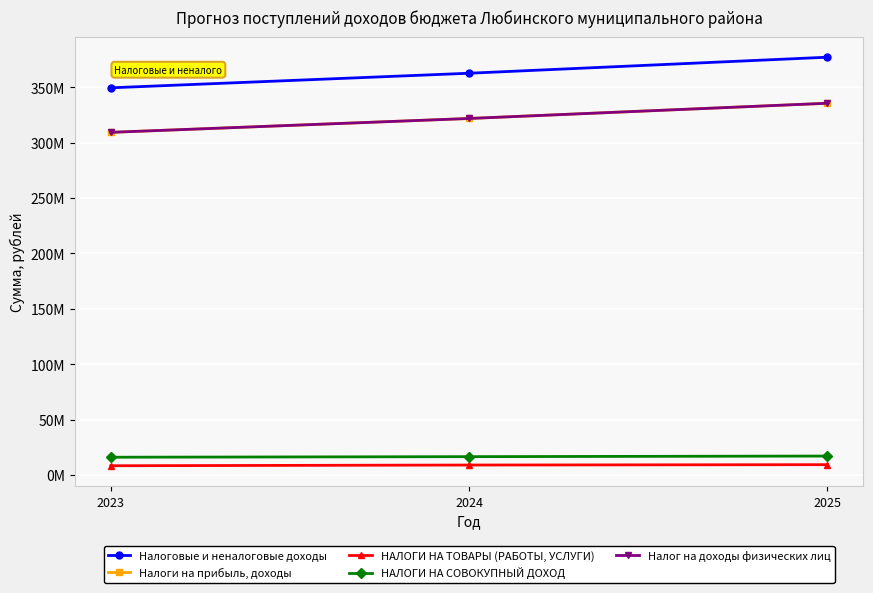

What is the approximate value of Налоговые и неналоговые доходы at 2024?

362636513.0